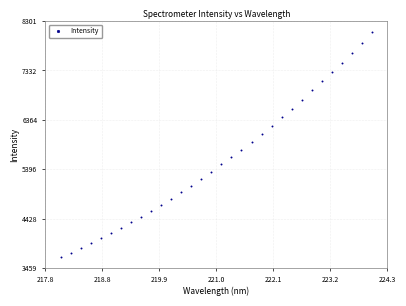

What is the range of Y values (max minus min)?

4401.4